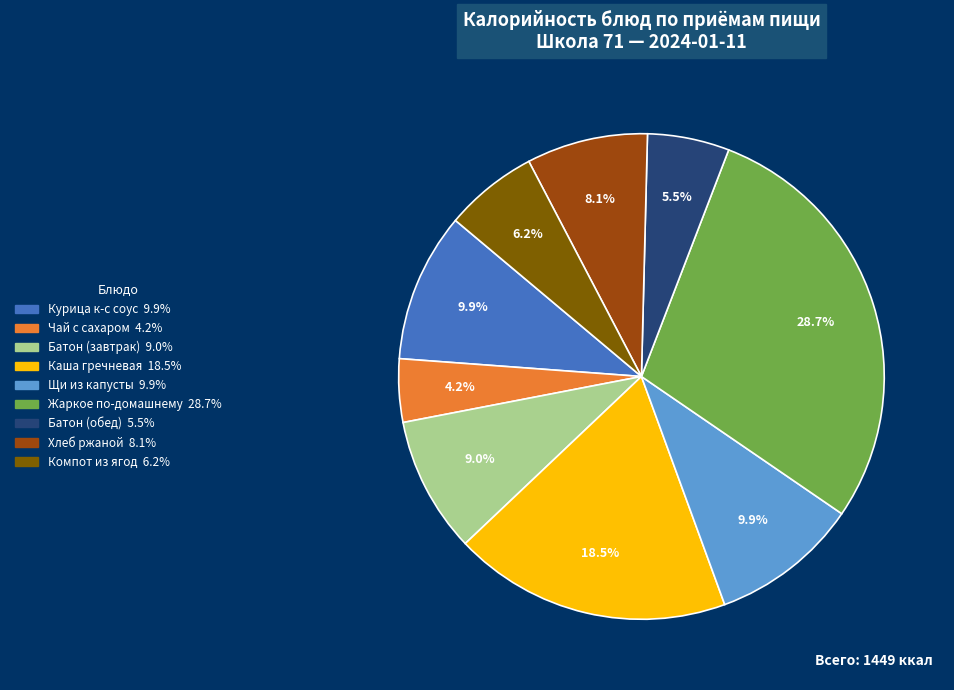

Does any single category account for the majority?

No